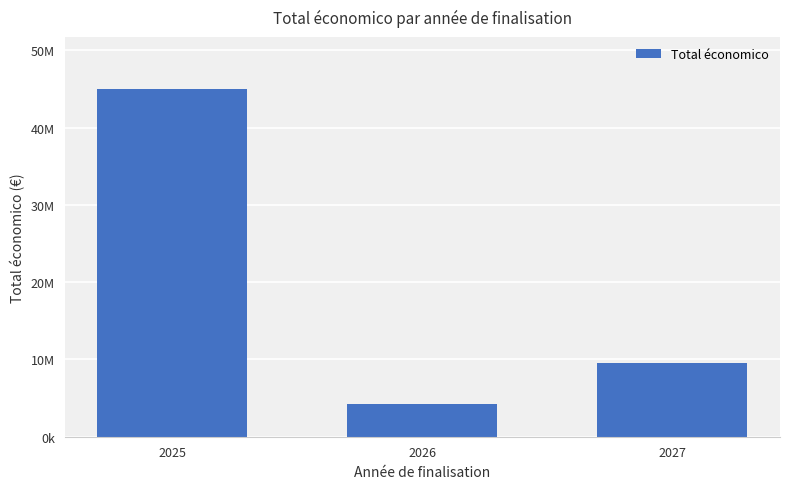

Rank the categories by value from highest to lowest.

2025, 2027, 2026